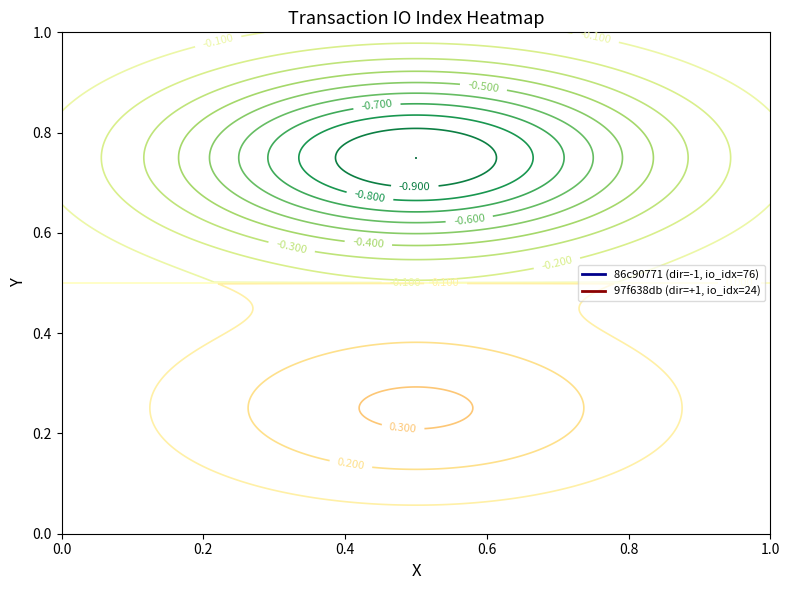

What is the minimum value for 97f638db?

1